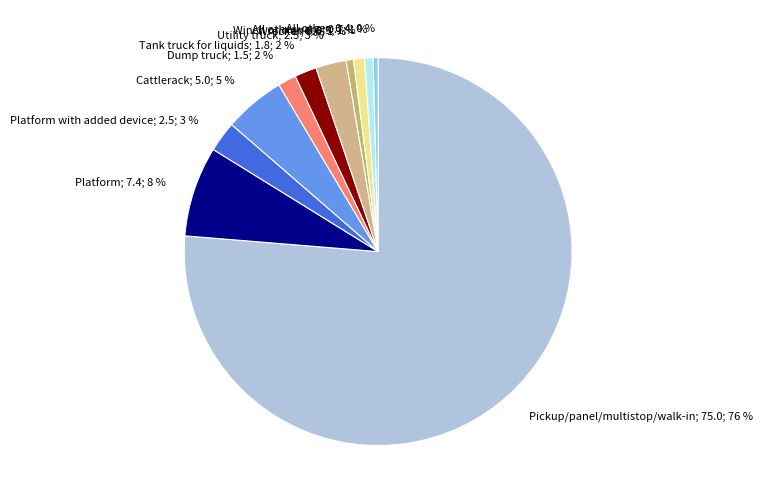

To the nearest percent, what is the difference between the largest and smallest slice percentages?

76%